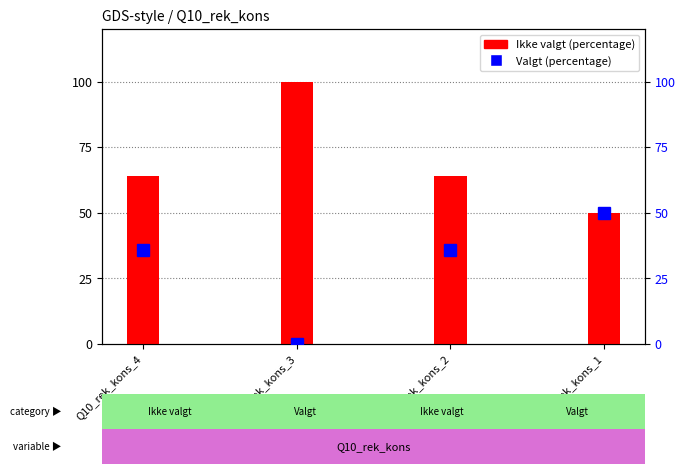

Read the Valgt value at Q10_rek_kons_4, to the nearest 5.

35